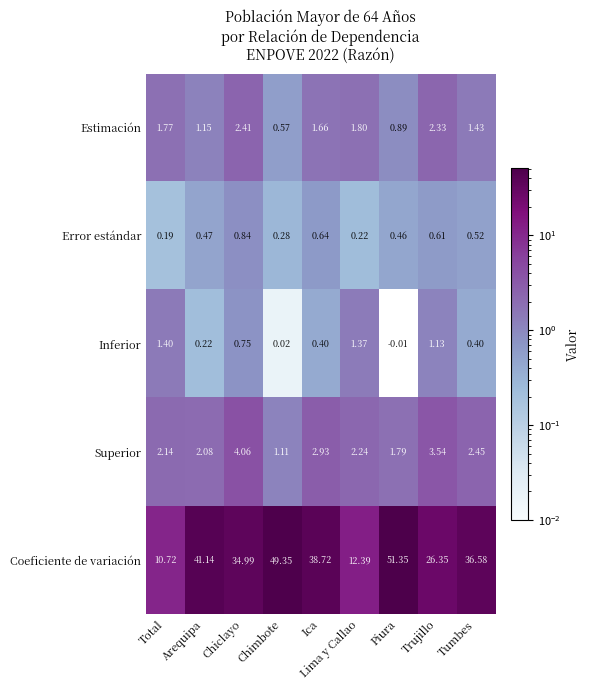

Is the value of Superior at Trujillo greater than the value of Error estándar at Chimbote?

Yes